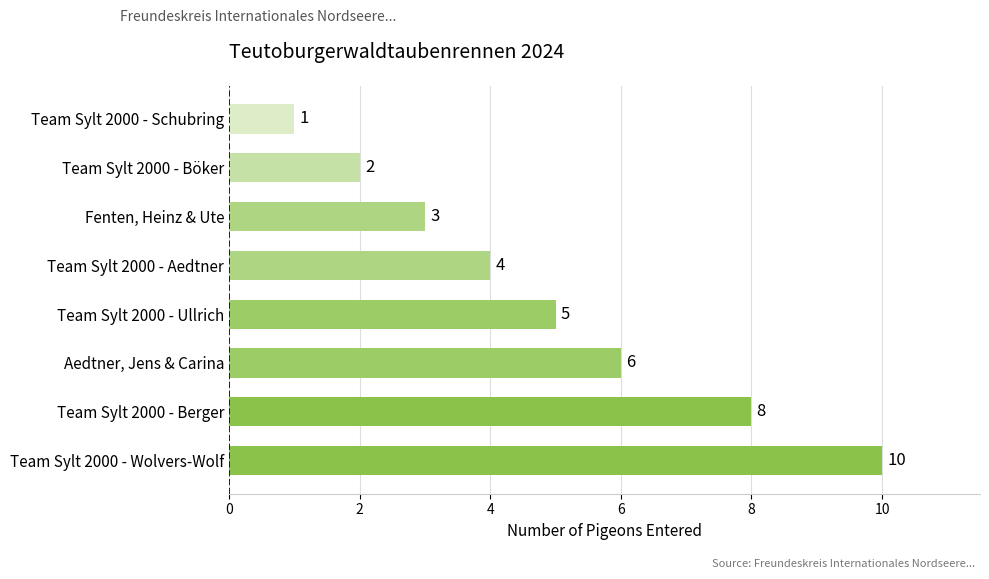

The value at Team Sylt 2000 - Ullrich is 9. True or false?

False